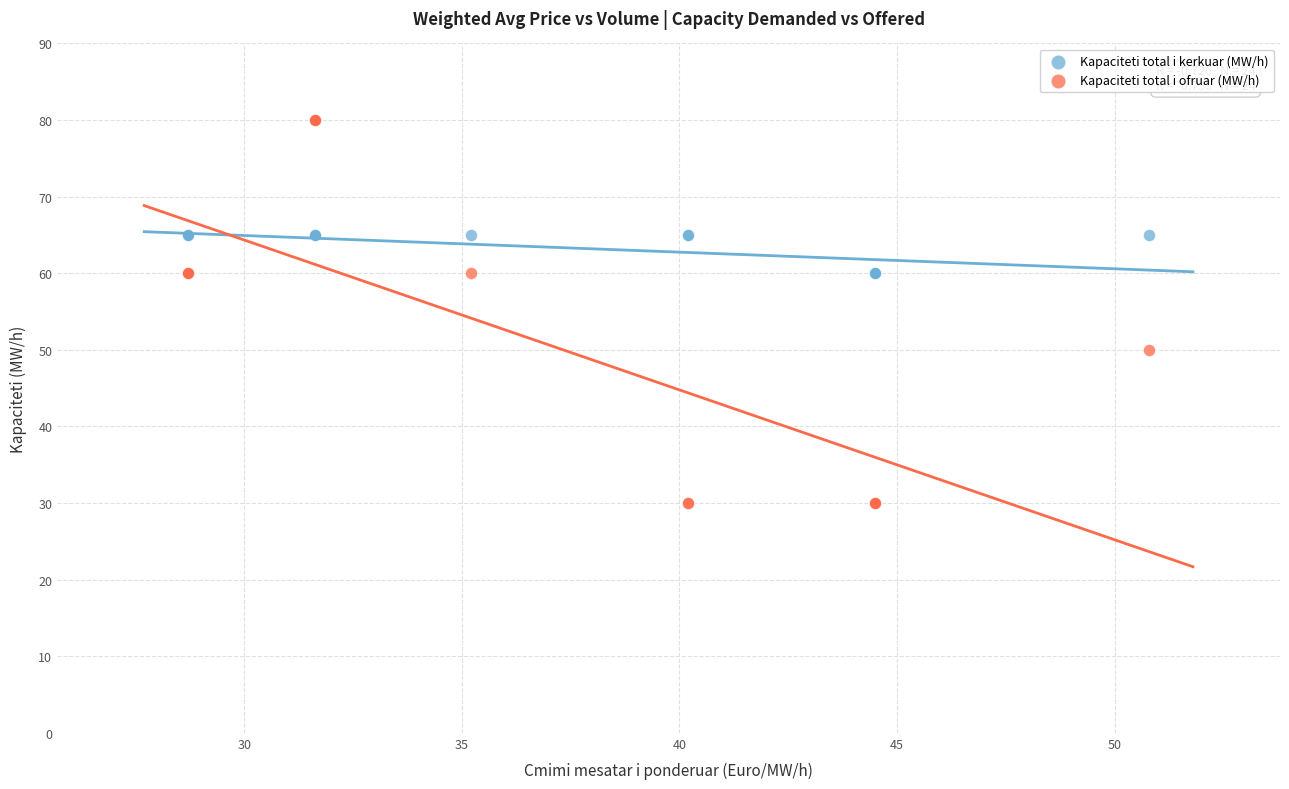

Which series reaches the minimum Y coordinate?

Kapaciteti total i ofruar (MW/h)